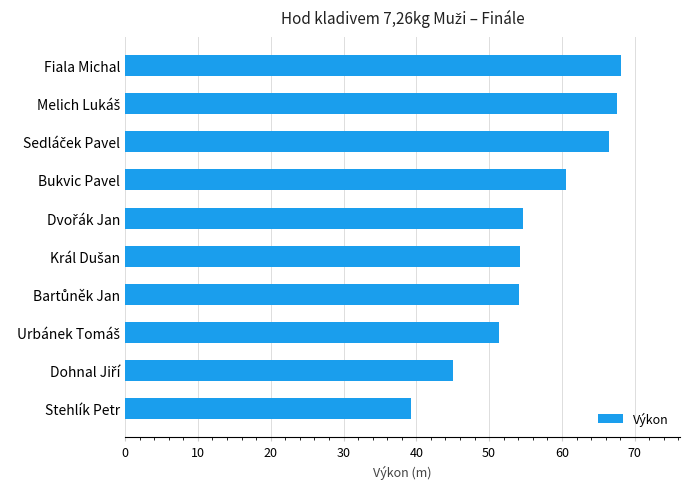

What is the value of the 8th bar from the top?

51.4